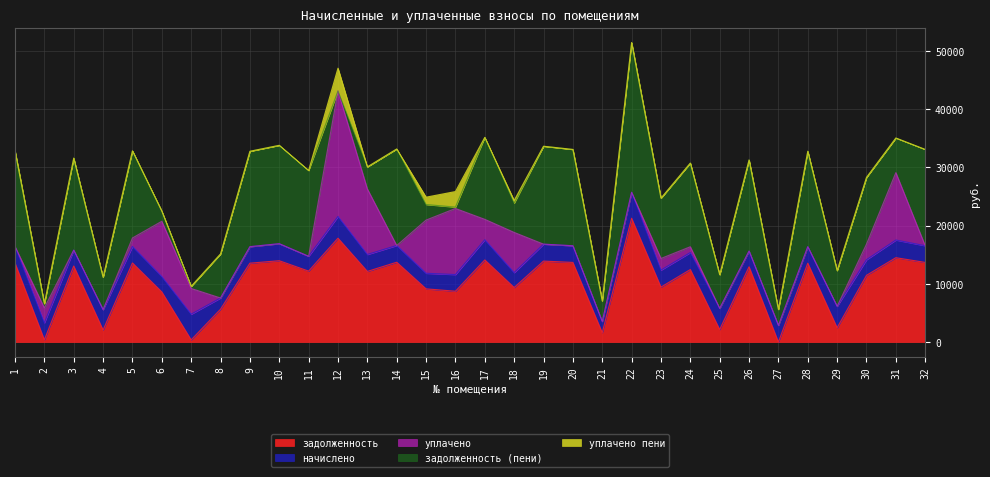

Where do задолженность (пени) and уплачено first cross each other?

1 and 2